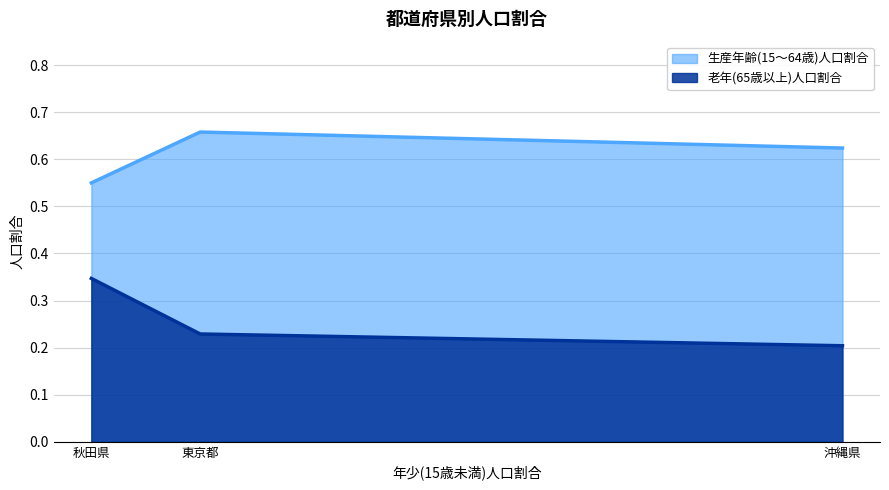

What is the maximum value shown in the chart?

0.7